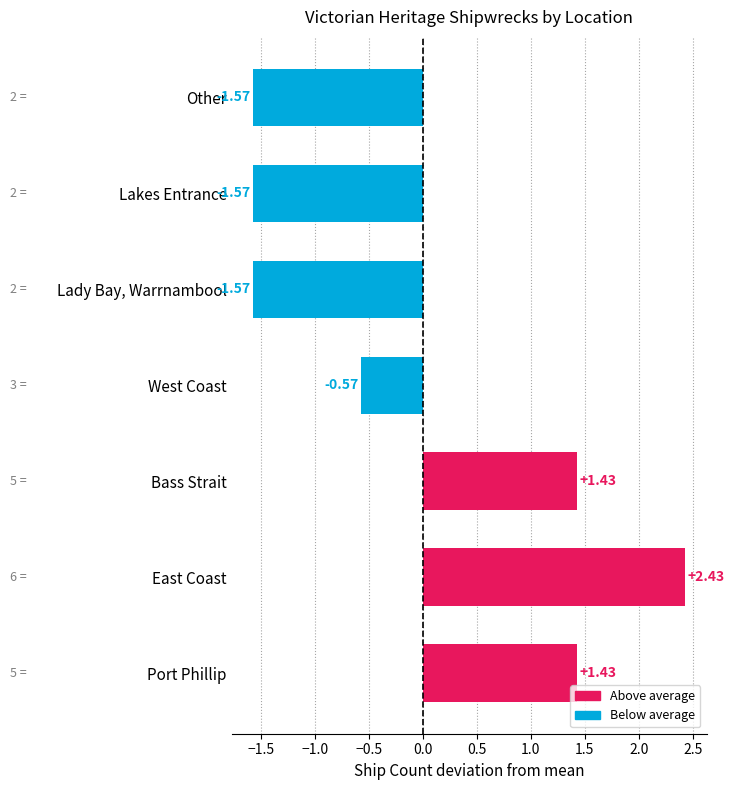

What is the difference between the maximum and minimum values?

4.0